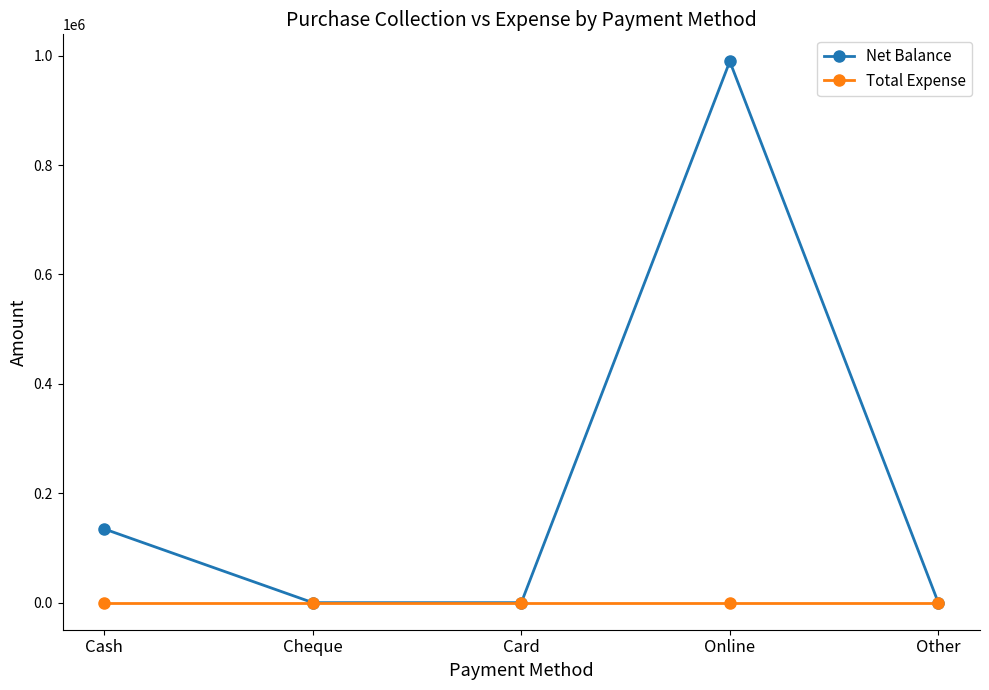

At how many categories does at least one series exceed 772581?

1